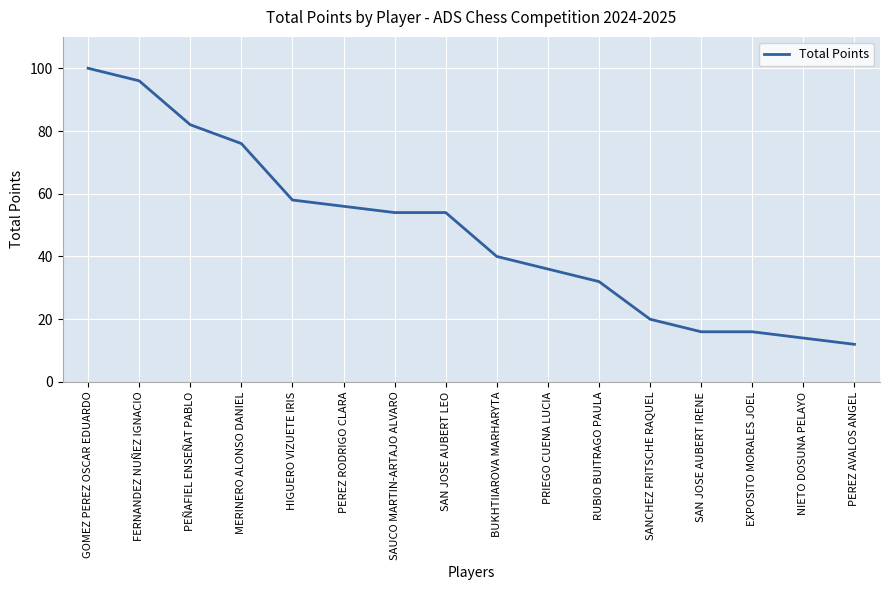

Which has a higher value, PEREZ RODRIGO CLARA or BUKHTIIAROVA MARHARYTA?

PEREZ RODRIGO CLARA